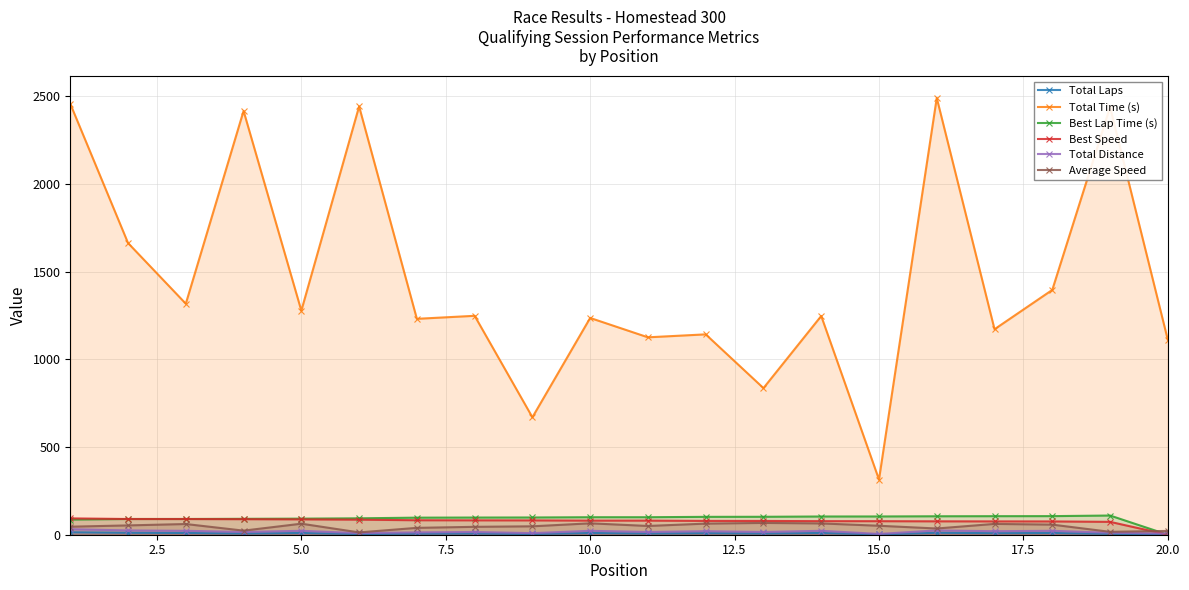

At how many categories does at least one series exceed 771?

18